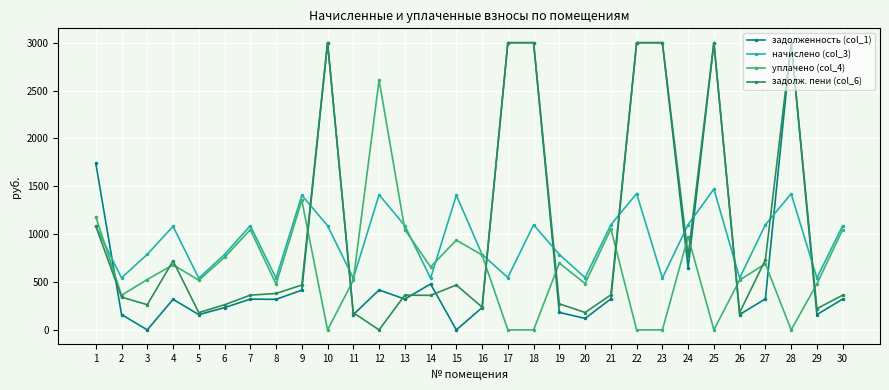

What is the highest value of the начислено (col_3) series?

1471.1